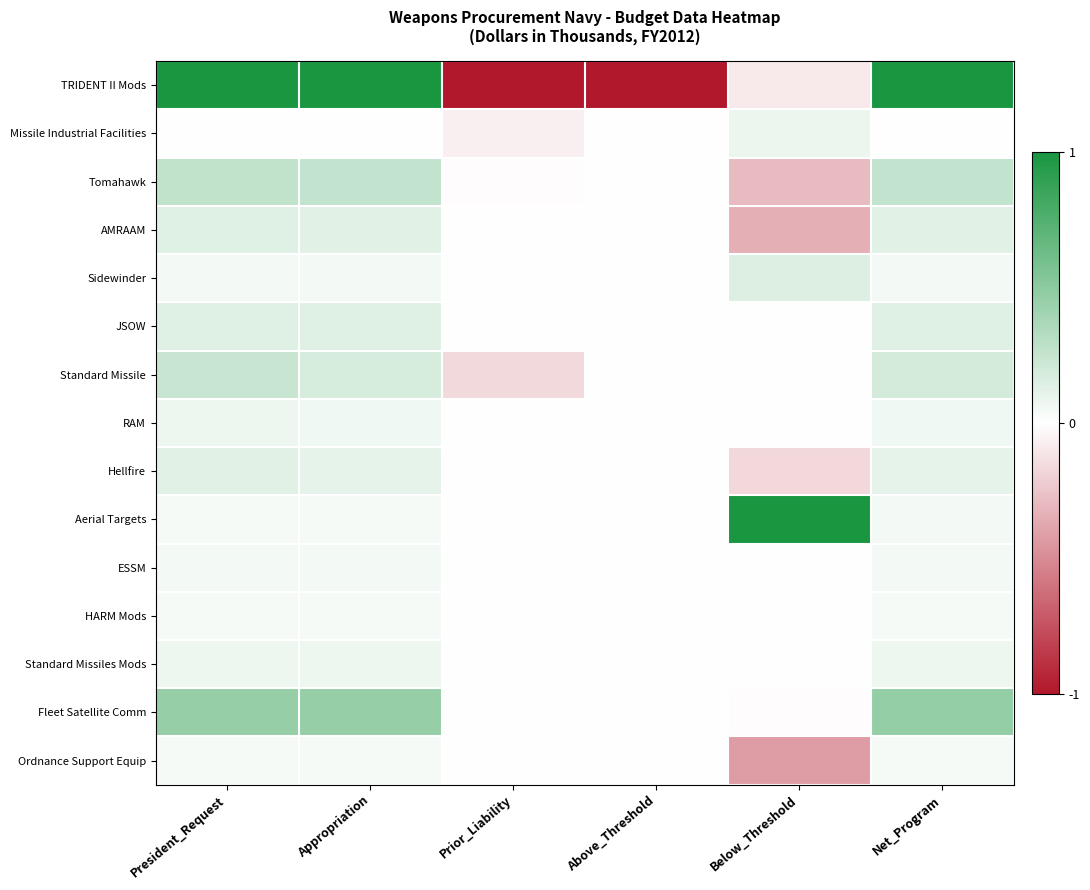

Which has a higher value, Appropriation or Below_Threshold?

Appropriation